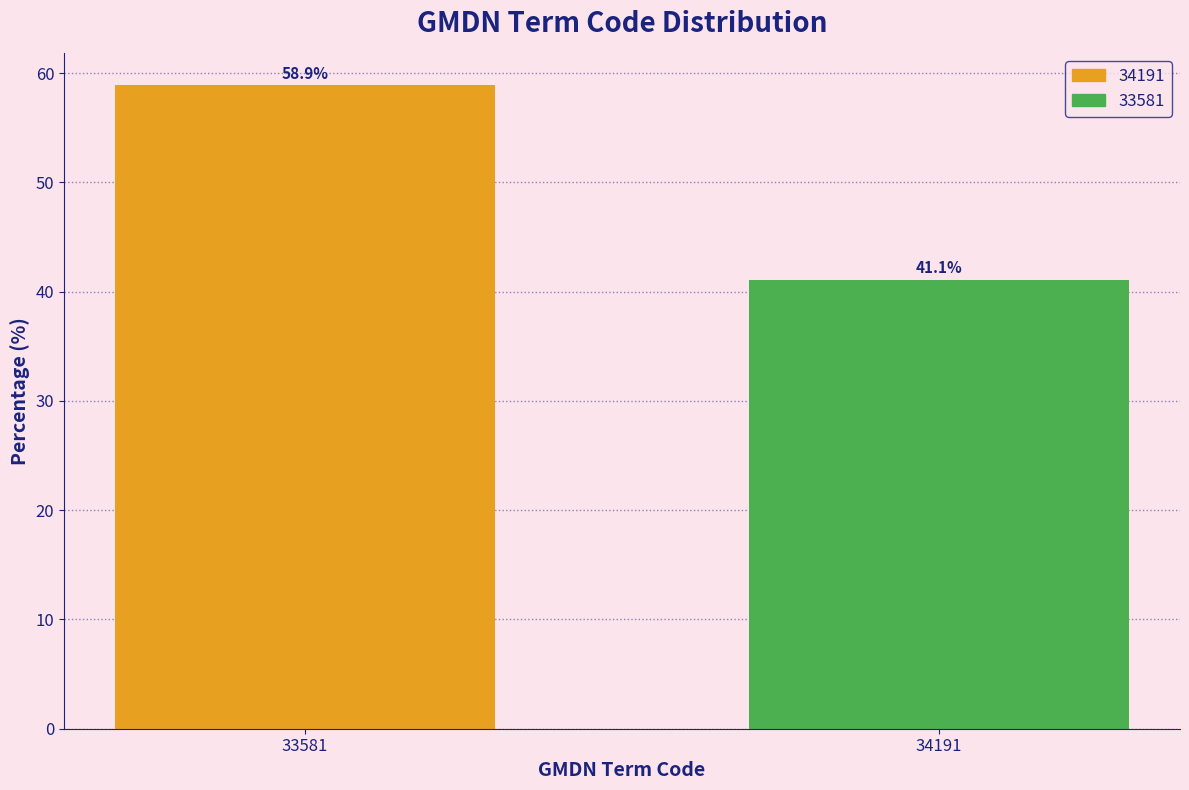

Reading left to right, list all the values displayed in this chart.

33581=58.9	34191=41.1